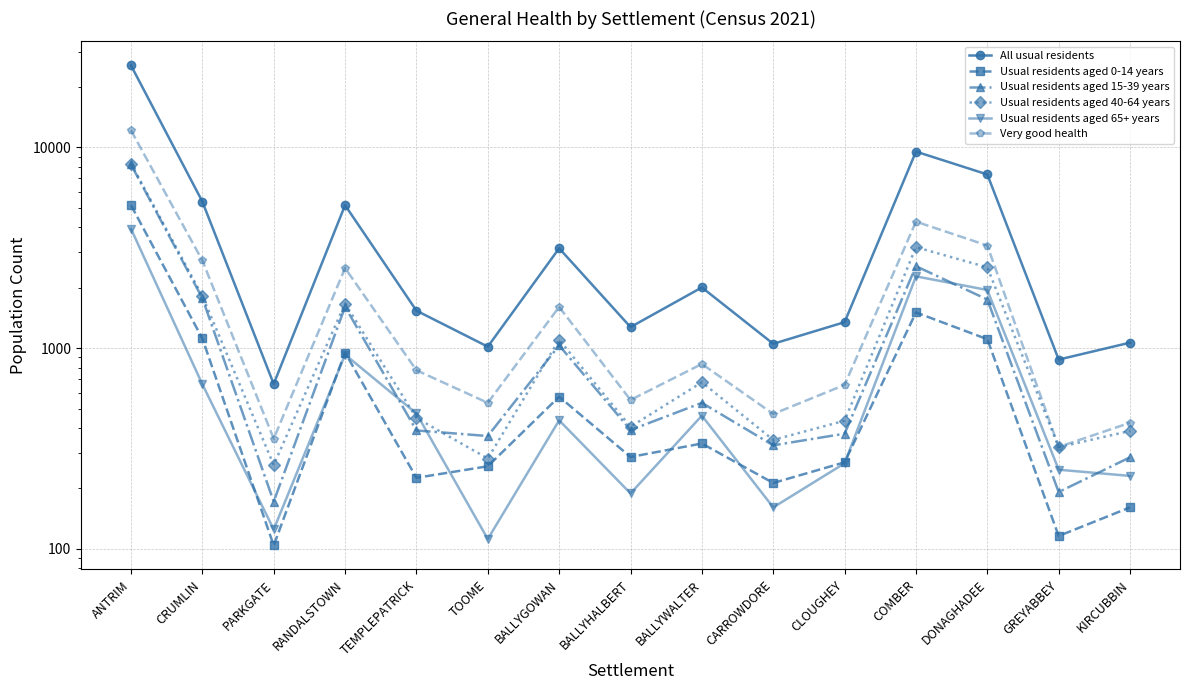

Reading left to right, list all the values displayed in this chart.

All usual residents: ANTRIM=25609	CRUMLIN=5370	PARKGATE=663	RANDALSTOWN=5152	TEMPLEPATRICK=1537	TOOME=1017	BALLYGOWAN=3143	BALLYHALBERT=1273	BALLYWALTER=2006	CARROWDORE=1051	CLOUGHEY=1347	COMBER=9527	DONAGHADEE=7329	GREYABBEY=877	KIRCUBBIN=1065
Usual residents aged 0-14 years: ANTRIM=5151	CRUMLIN=1117	PARKGATE=104	RANDALSTOWN=951	TEMPLEPATRICK=226	TOOME=258	BALLYGOWAN=573	BALLYHALBERT=287	BALLYWALTER=335	CARROWDORE=213	CLOUGHEY=270	COMBER=1506	DONAGHADEE=1108	GREYABBEY=116	KIRCUBBIN=161
Usual residents aged 15-39 years: ANTRIM=8219	CRUMLIN=1773	PARKGATE=172	RANDALSTOWN=1606	TEMPLEPATRICK=389	TOOME=365	BALLYGOWAN=1032	BALLYHALBERT=391	BALLYWALTER=534	CARROWDORE=328	CLOUGHEY=375	COMBER=2560	DONAGHADEE=1746	GREYABBEY=192	KIRCUBBIN=286
Usual residents aged 40-64 years: ANTRIM=8309	CRUMLIN=1819	PARKGATE=262	RANDALSTOWN=1667	TEMPLEPATRICK=449	TOOME=282	BALLYGOWAN=1101	BALLYHALBERT=406	BALLYWALTER=676	CARROWDORE=349	CLOUGHEY=435	COMBER=3183	DONAGHADEE=2527	GREYABBEY=321	KIRCUBBIN=387
Usual residents aged 65+ years: ANTRIM=3930	CRUMLIN=661	PARKGATE=125	RANDALSTOWN=928	TEMPLEPATRICK=473	TOOME=112	BALLYGOWAN=437	BALLYHALBERT=189	BALLYWALTER=461	CARROWDORE=161	CLOUGHEY=267	COMBER=2278	DONAGHADEE=1948	GREYABBEY=248	KIRCUBBIN=231
Very good health: ANTRIM=12154	CRUMLIN=2732	PARKGATE=354	RANDALSTOWN=2504	TEMPLEPATRICK=776	TOOME=534	BALLYGOWAN=1604	BALLYHALBERT=552	BALLYWALTER=834	CARROWDORE=470	CLOUGHEY=656	COMBER=4266	DONAGHADEE=3244	GREYABBEY=322	KIRCUBBIN=425